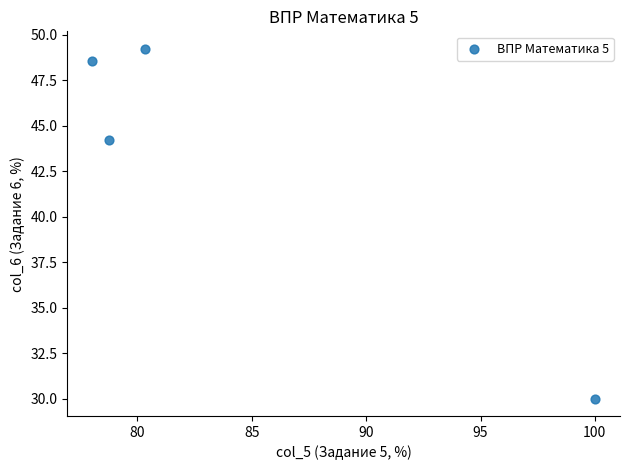

What Y value in the scatter plot is closest to 39?

44.2